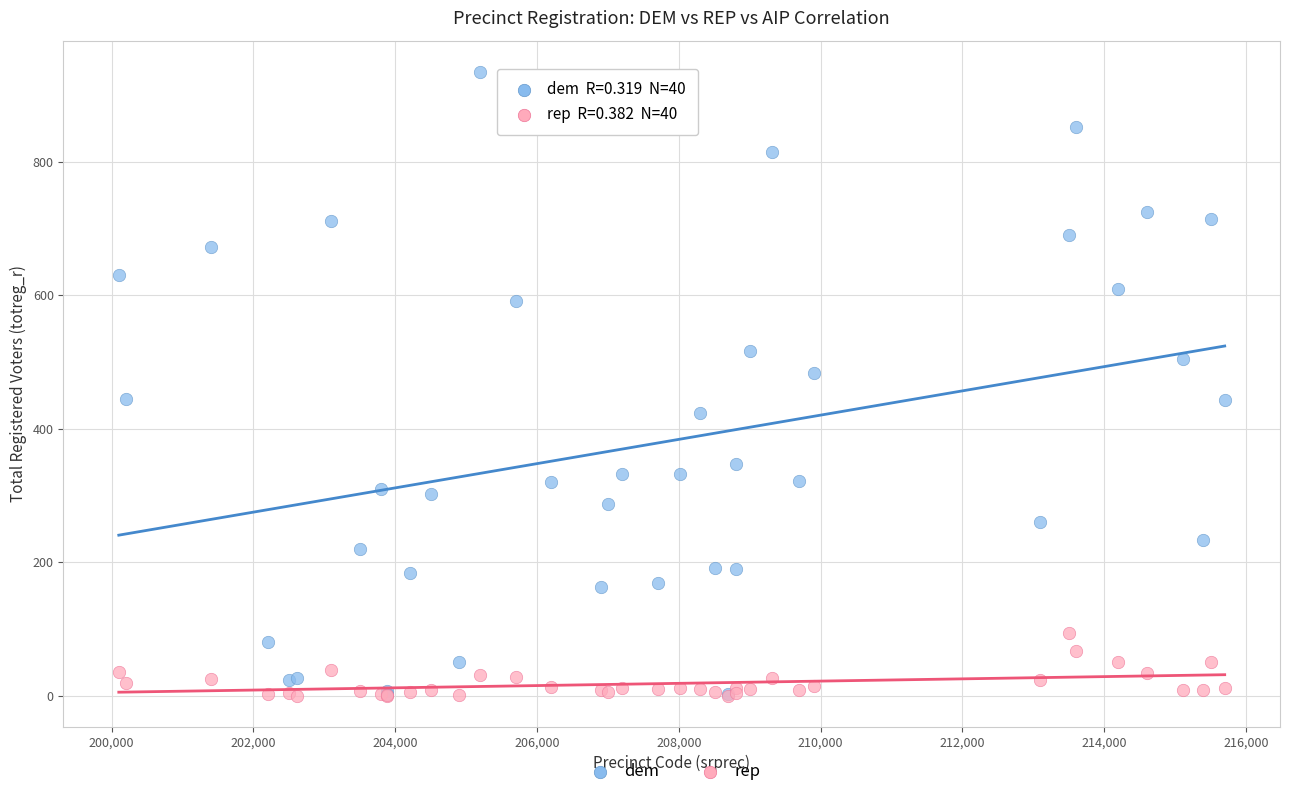

Which series contains the highest Y value?

dem